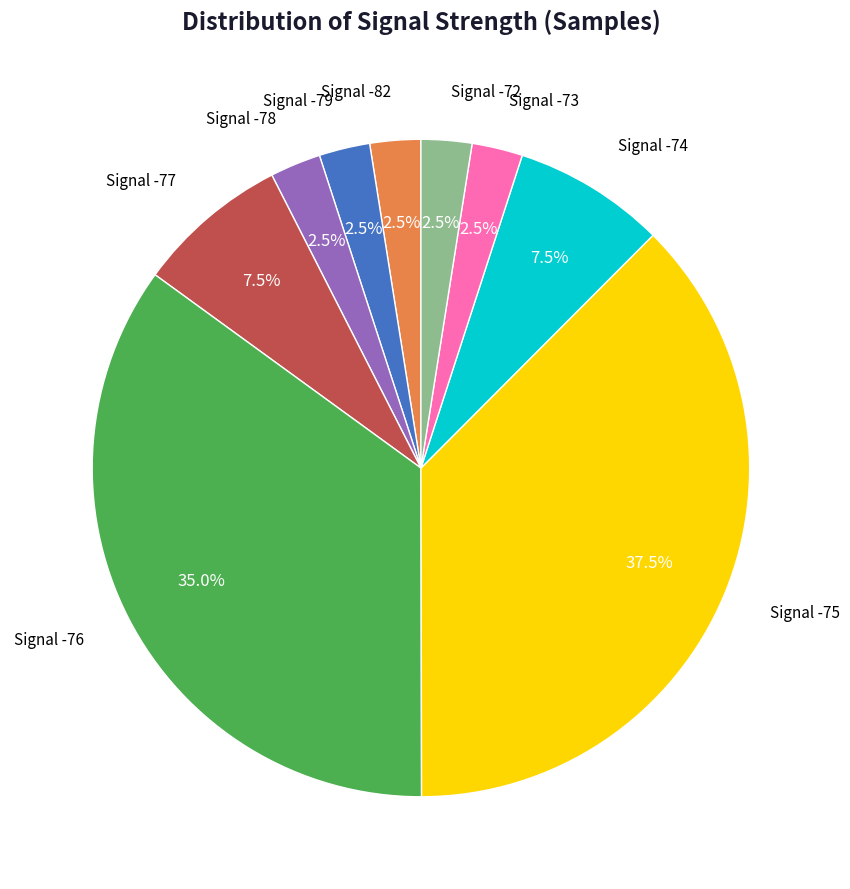

To the nearest percent, what is the average slice percentage?

11%